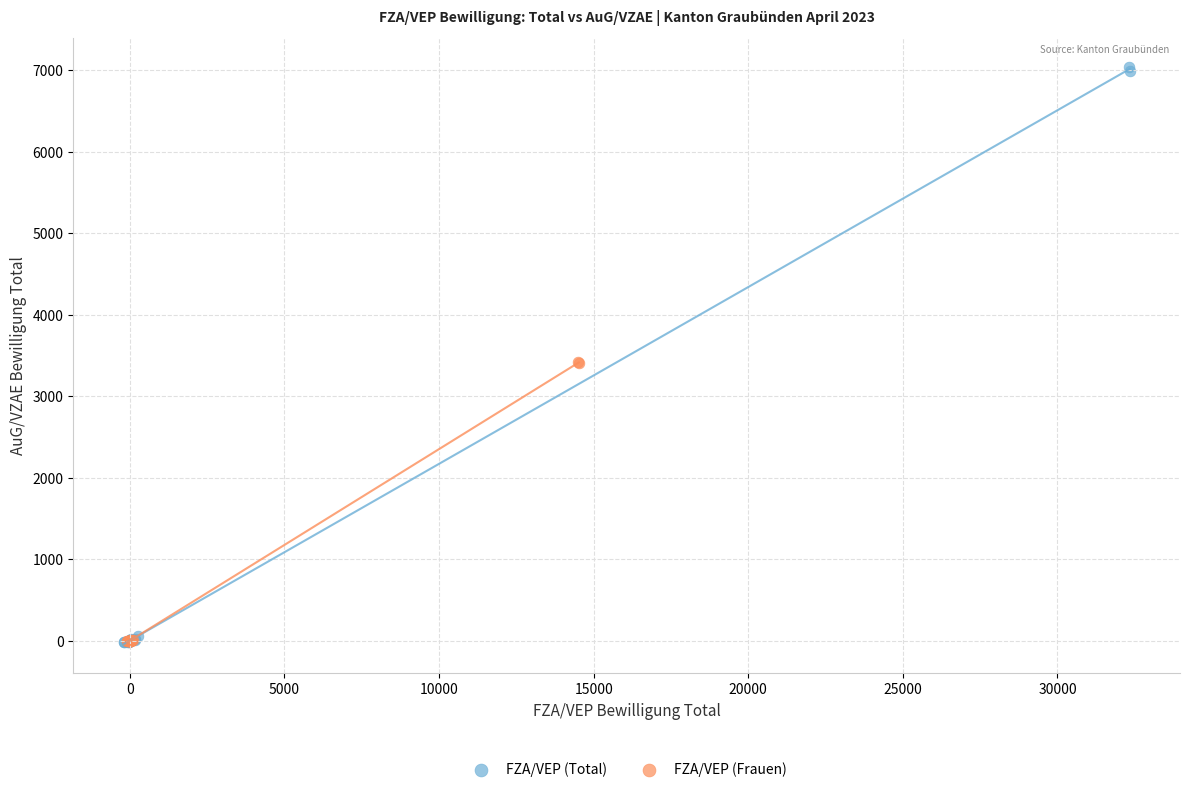

Which series reaches the maximum Y coordinate?

FZA/VEP (Total)